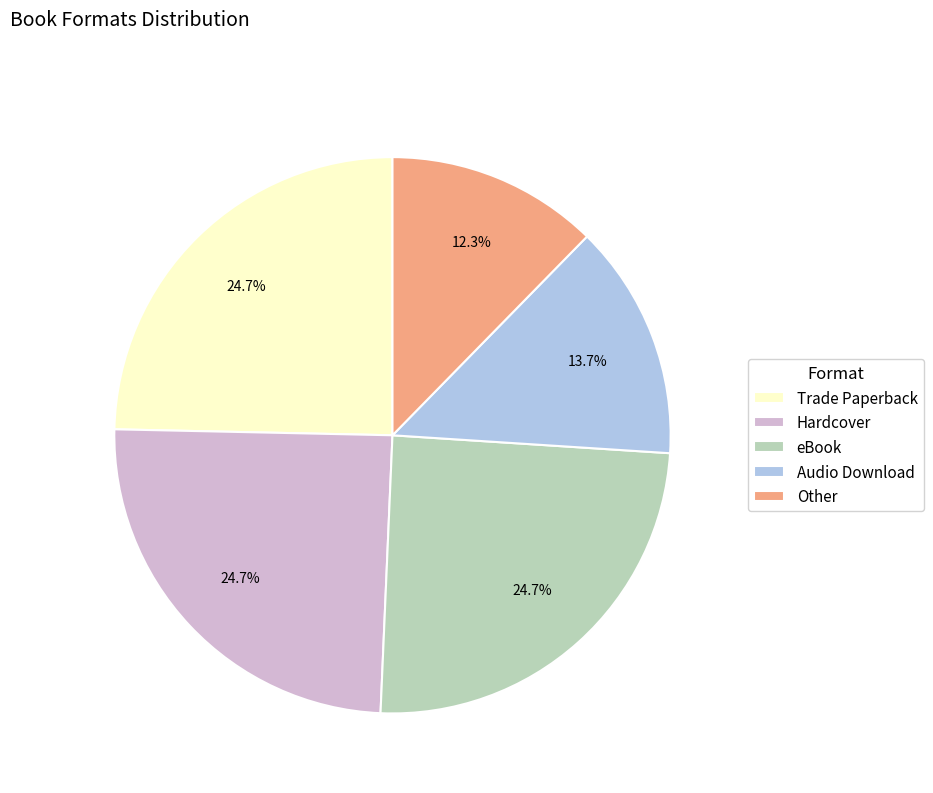

Which has a higher value, Trade Paperback or Other?

Trade Paperback